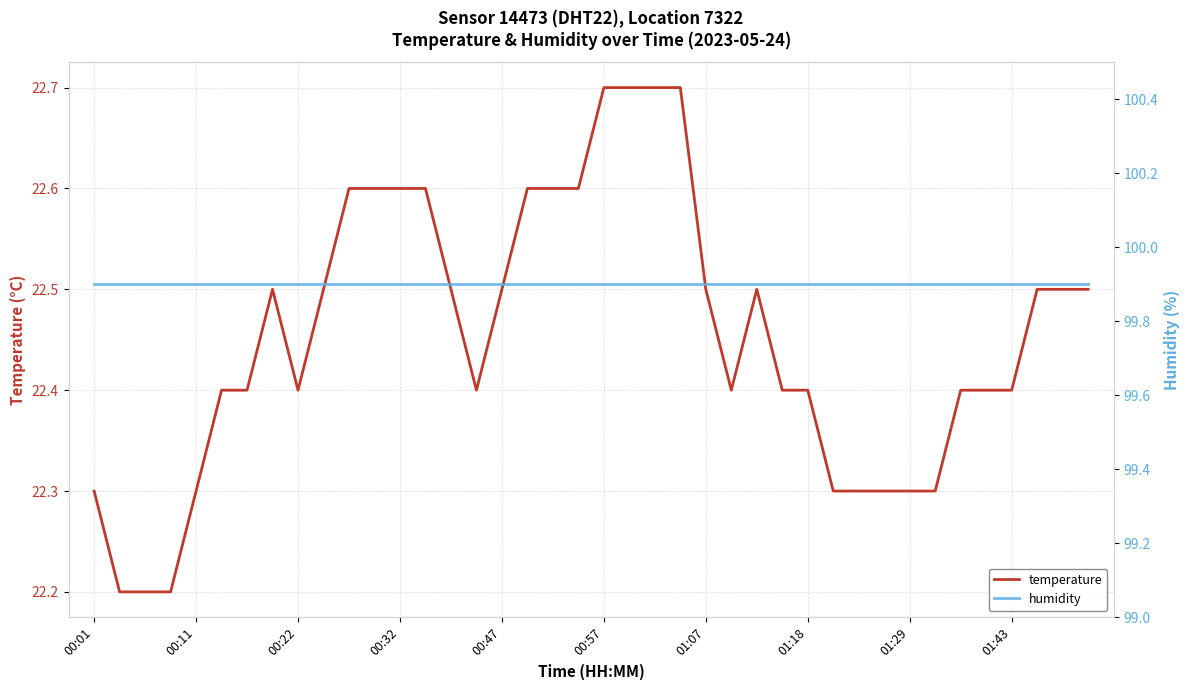

What position from the left is 22?

23